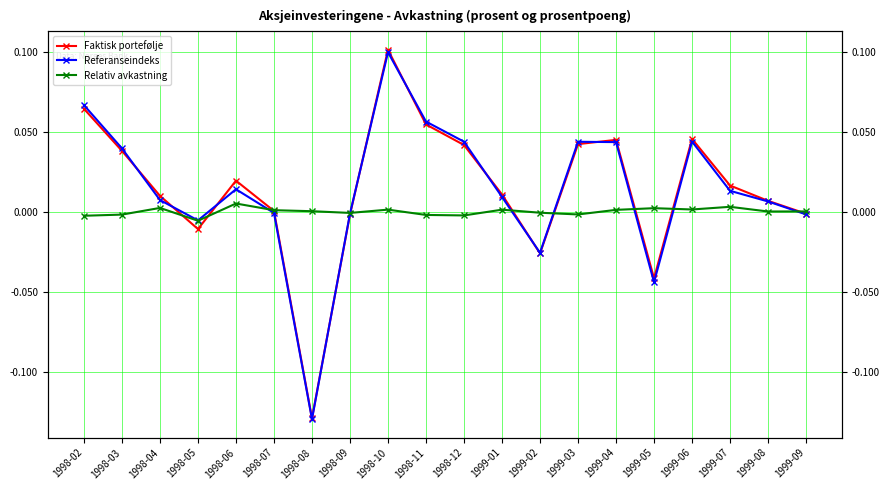

How many lines are shown in the chart?

3